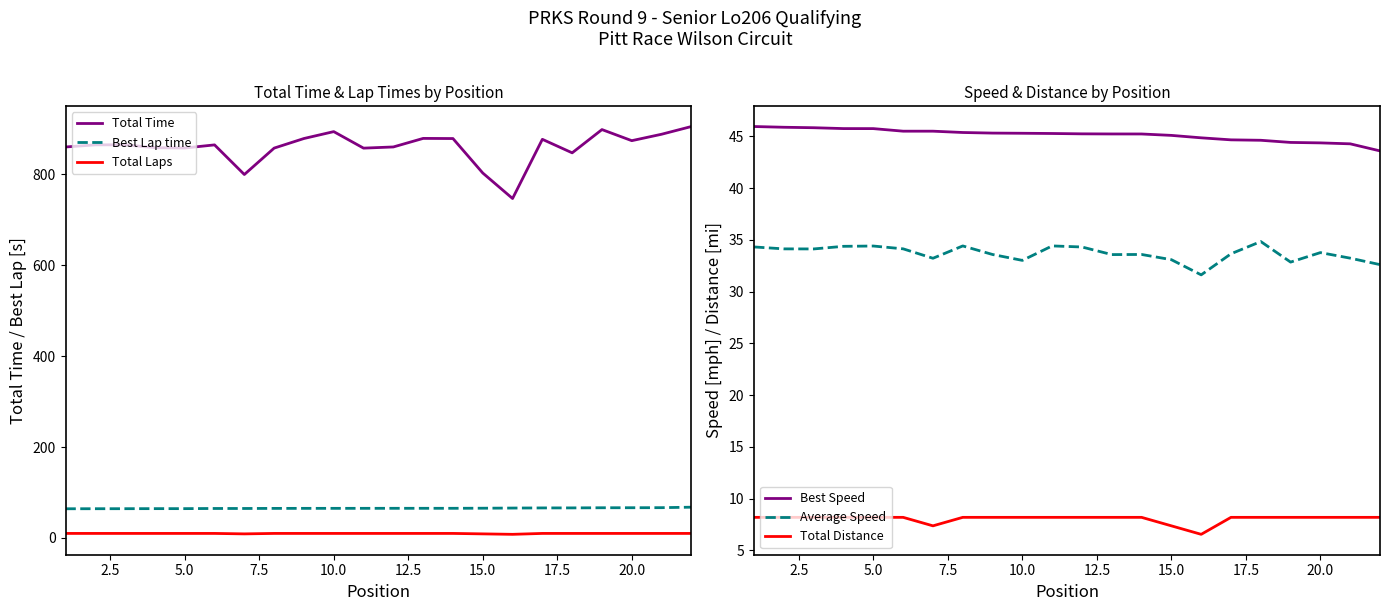

Is this an area chart (filled region under the line)?

No